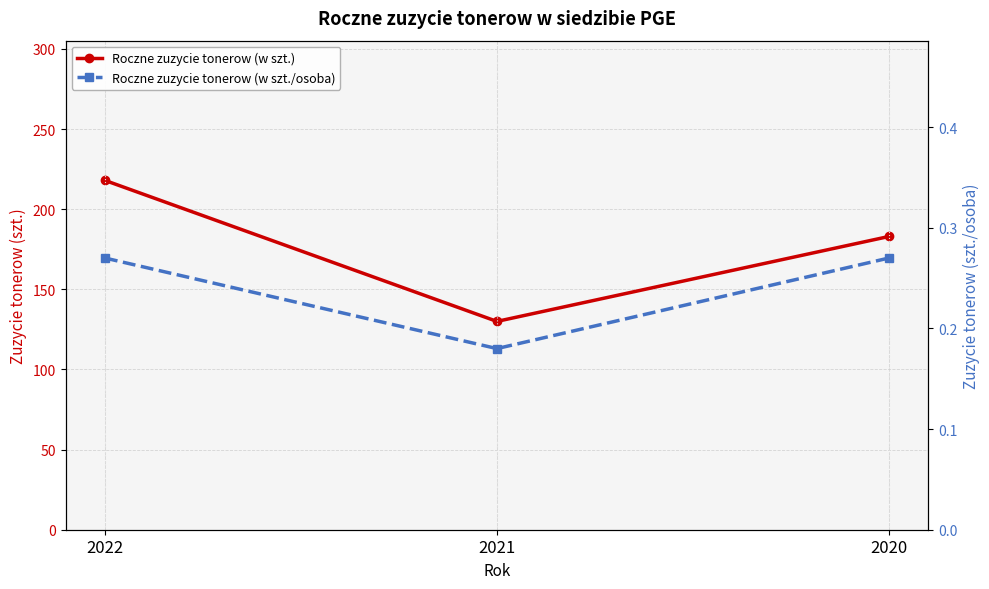

Rank the series by their average value, from lowest to highest.

Roczne zuzycie tonerow (w szt./osoba), Roczne zuzycie tonerow (w szt.)